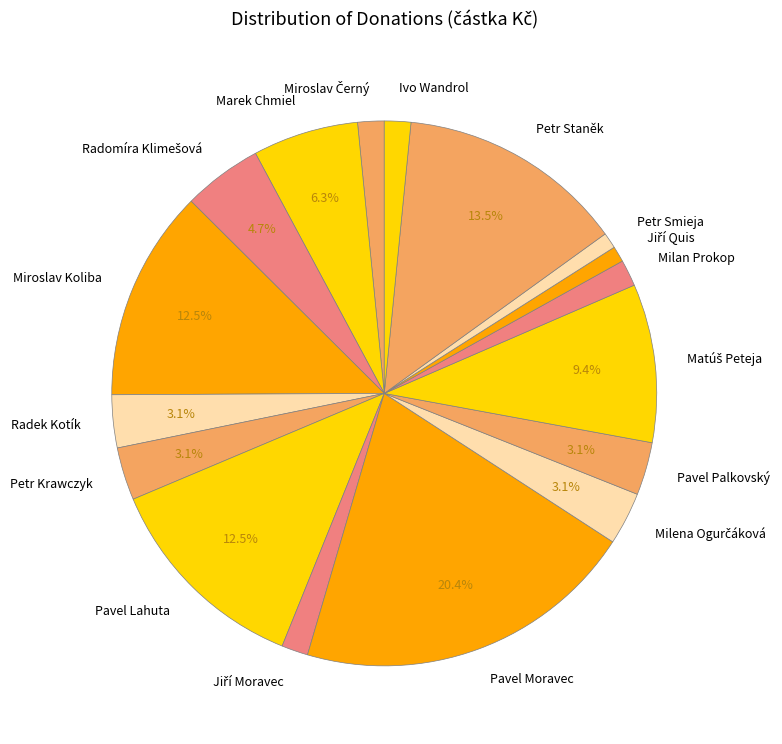

Which slice is the largest?

Pavel Moravec